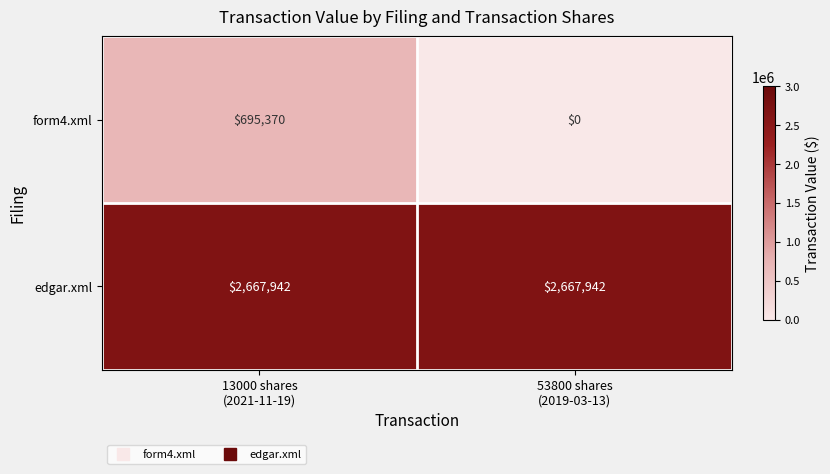

Reading left to right, transcribe all the data shown in this chart.

form4.xml: 695370	0
edgar.xml: 2667942	2667942